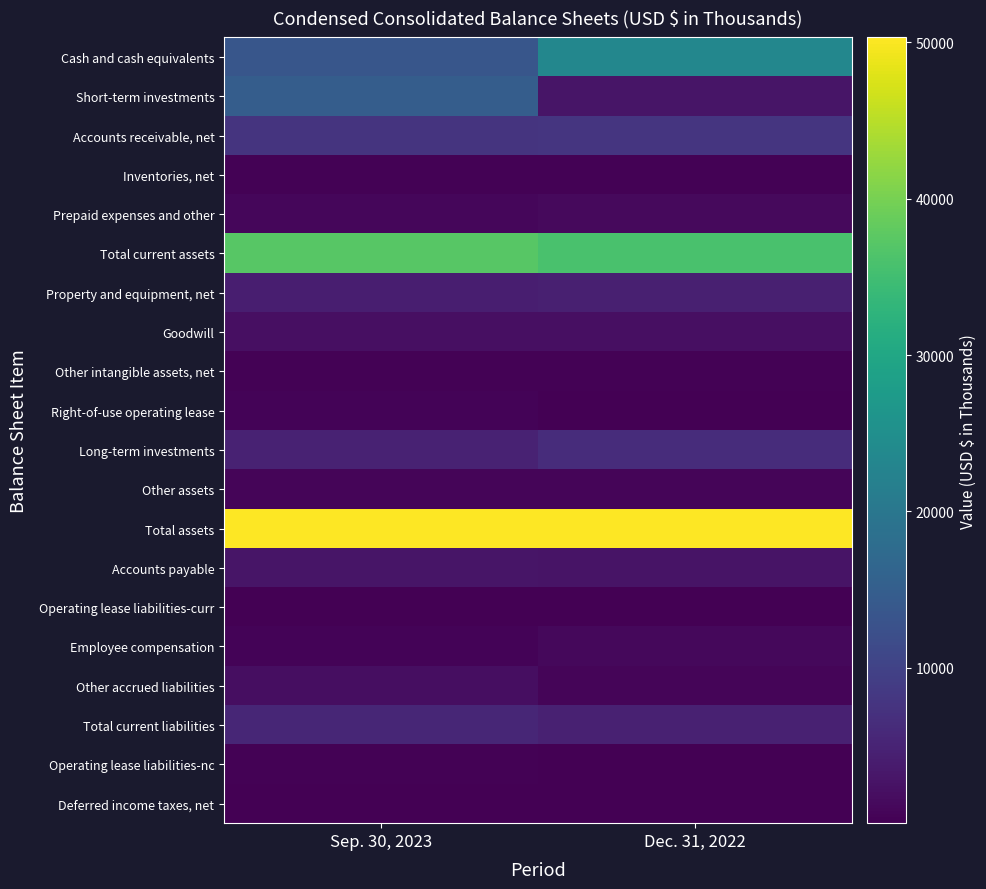

At how many categories does at least one series exceed 34254?

2